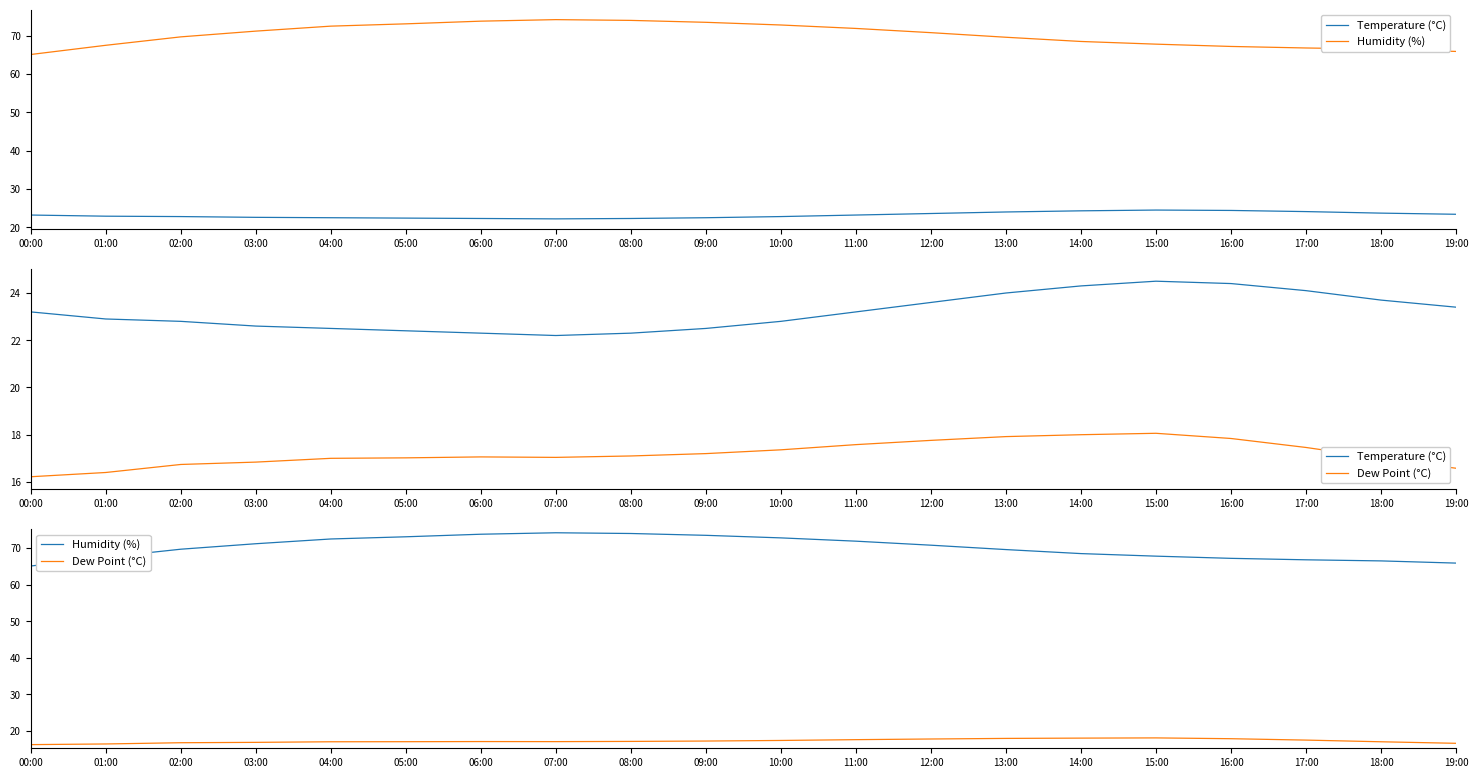

Is the value of Dew Point (°C) at 16:00 greater than the value of Temperature (°C) at 08:00?

No